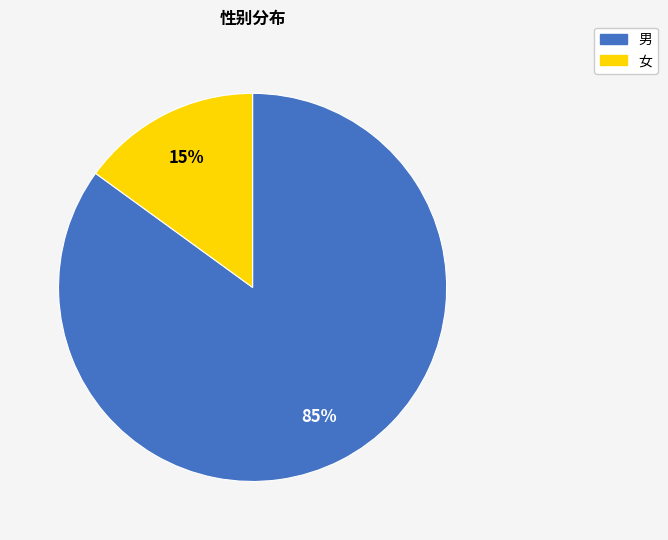

The 男 slice represents 99% of the pie. True or false?

False